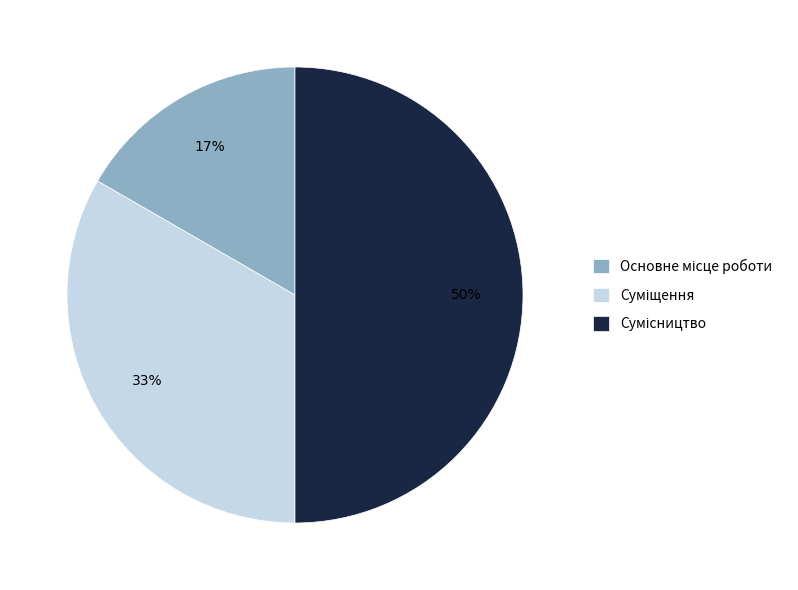

Count the number of slices in the pie.

3